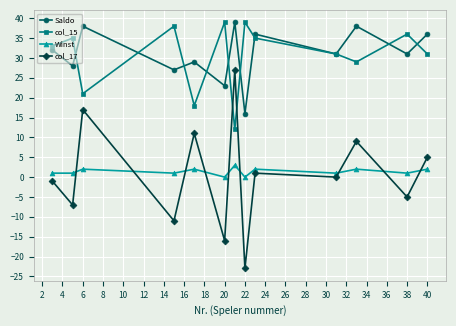

At how many categories does at least one series exceed 4?

13